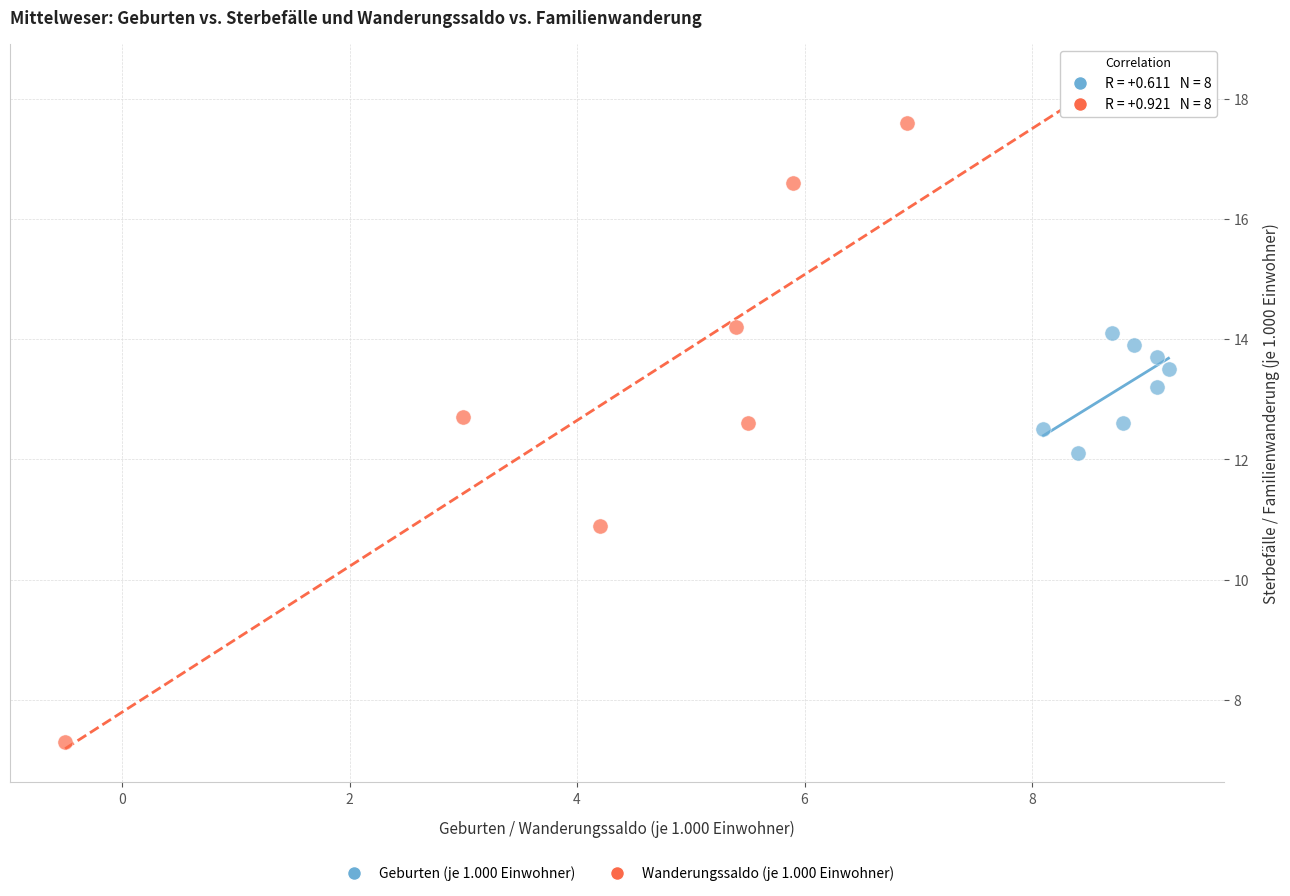

Which series contains the lowest Y value?

Wanderungssaldo (je 1.000 Einwohner)